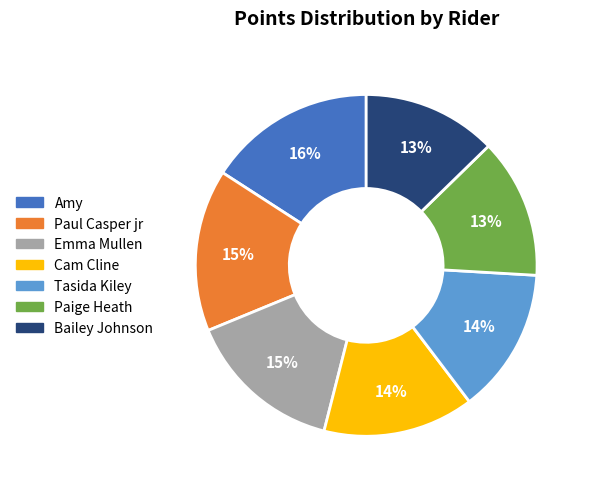

Combined, do Paige Heath and Amy account for over 50%?

No